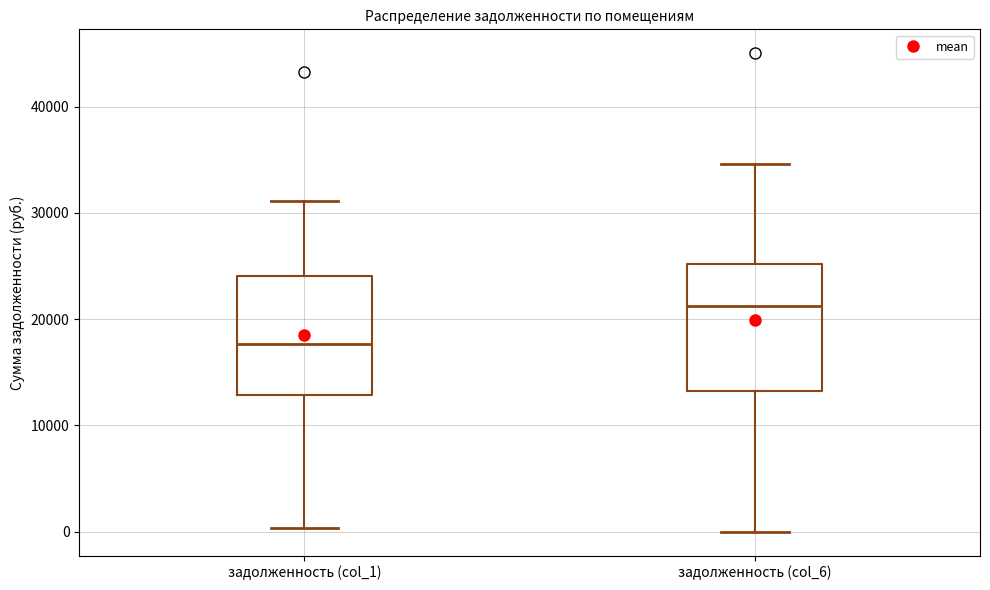

Reading left to right, read every box against the y-axis: the position of its median line, the range the box covers, and the ends of its whiskers. The values are not printed on the chart, so give them approximately, as read against the axis.

задолженность (col_1): median 18000, box 13000 to 24000, whiskers 0 to 31000
задолженность (col_6): median 21000, box 13000 to 25000, whiskers 0 to 35000